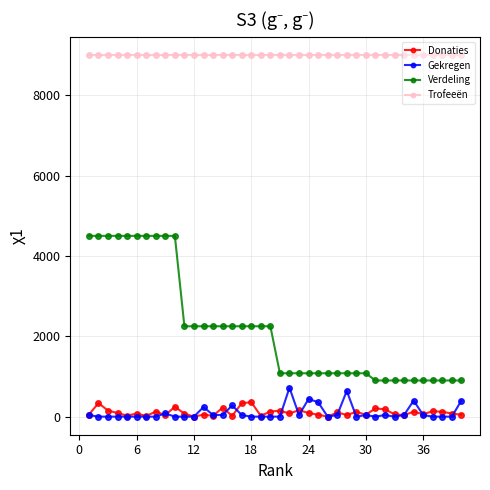

Is this an area chart (filled region under the line)?

No